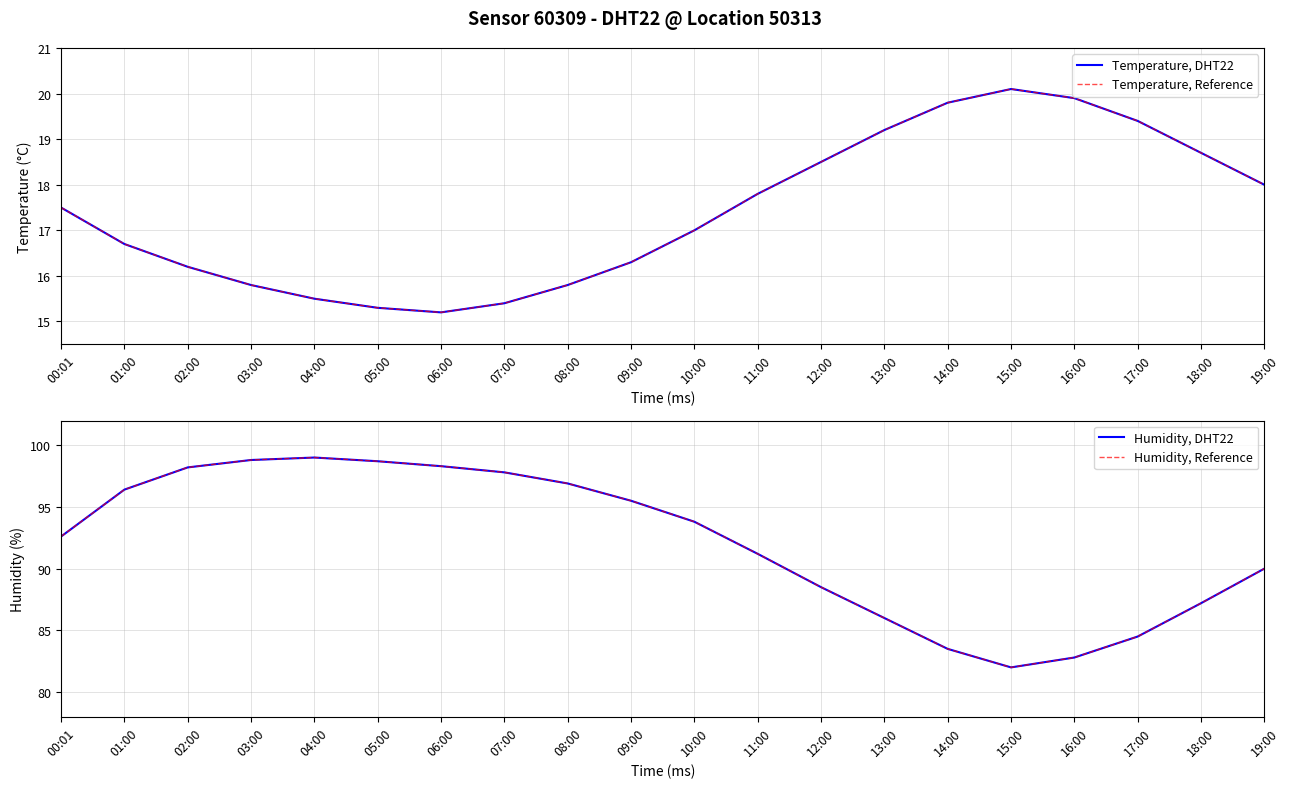

What is the value of the Humidity, Reference point at the 11th from the left?

93.8